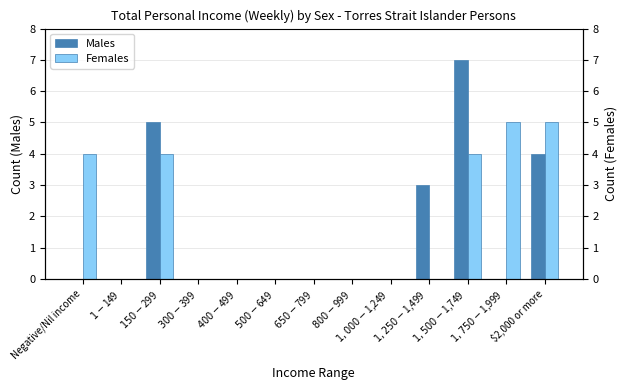

Which has a higher value, $1,250-$1,499 or $650-$799?

$1,250-$1,499